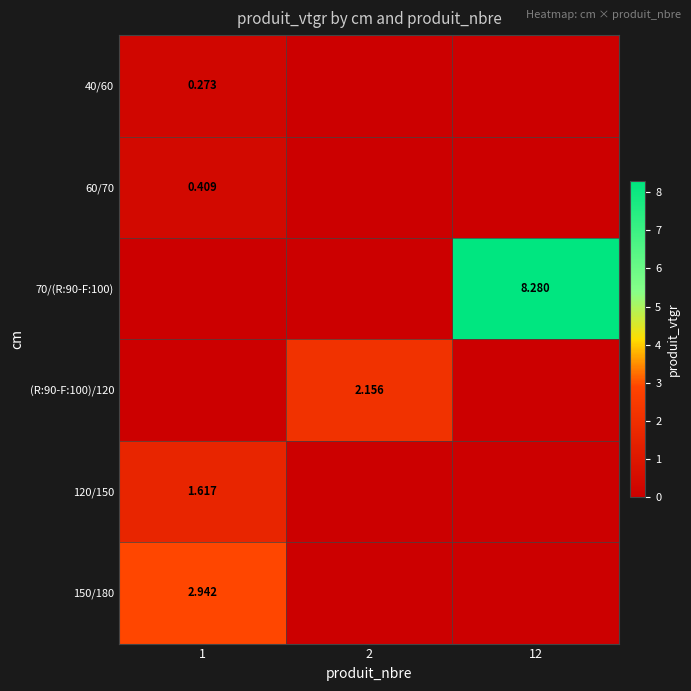

Is the value of 70/(R:90-F:100) at 12 greater than the value of 40/60 at 1?

Yes